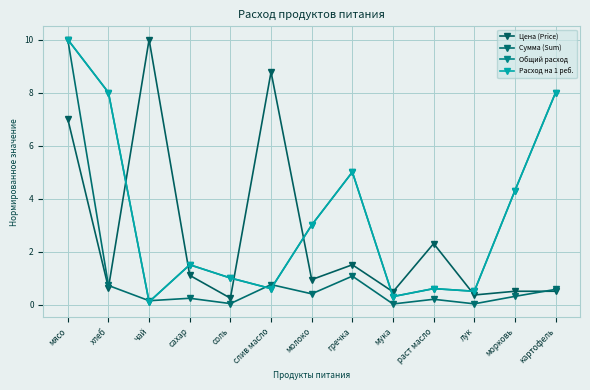

Which series has the largest range (max minus min)?

Сумма (Sum)